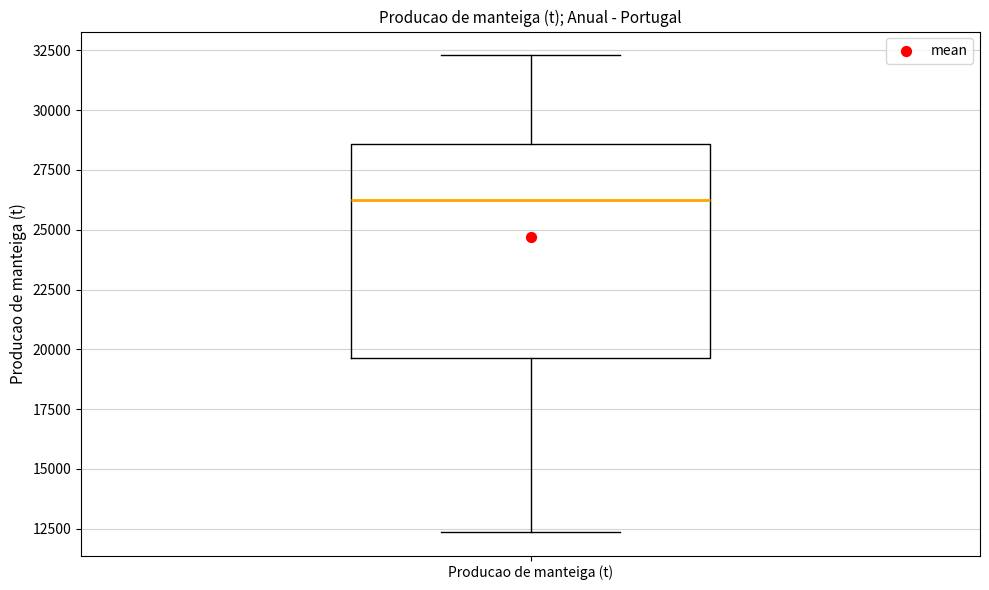

Transcribe this box plot: give where the median line is, the range the box spans, and where the two whiskers end, as read against the y-axis. The values are not printed on the chart, so give them approximately, as read against the axis.

median 26500, box 19500 to 28500, whiskers 12500 to 32500